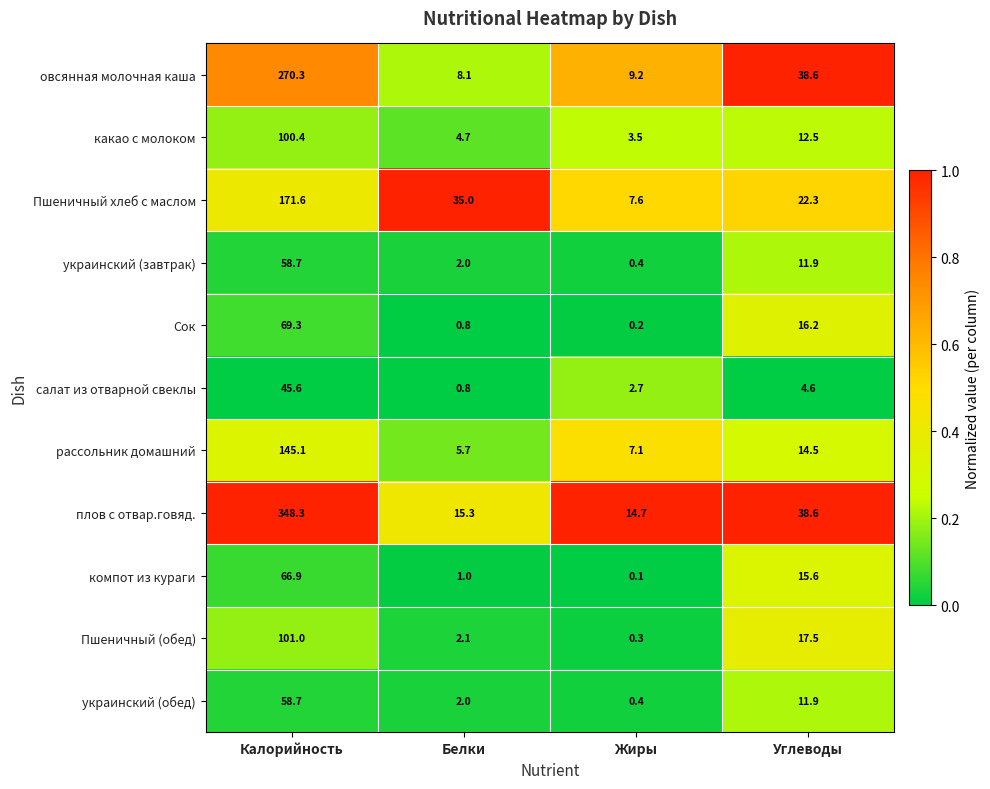

Which series changed the most between Жиры and Углеводы?

овсянная молочная каша